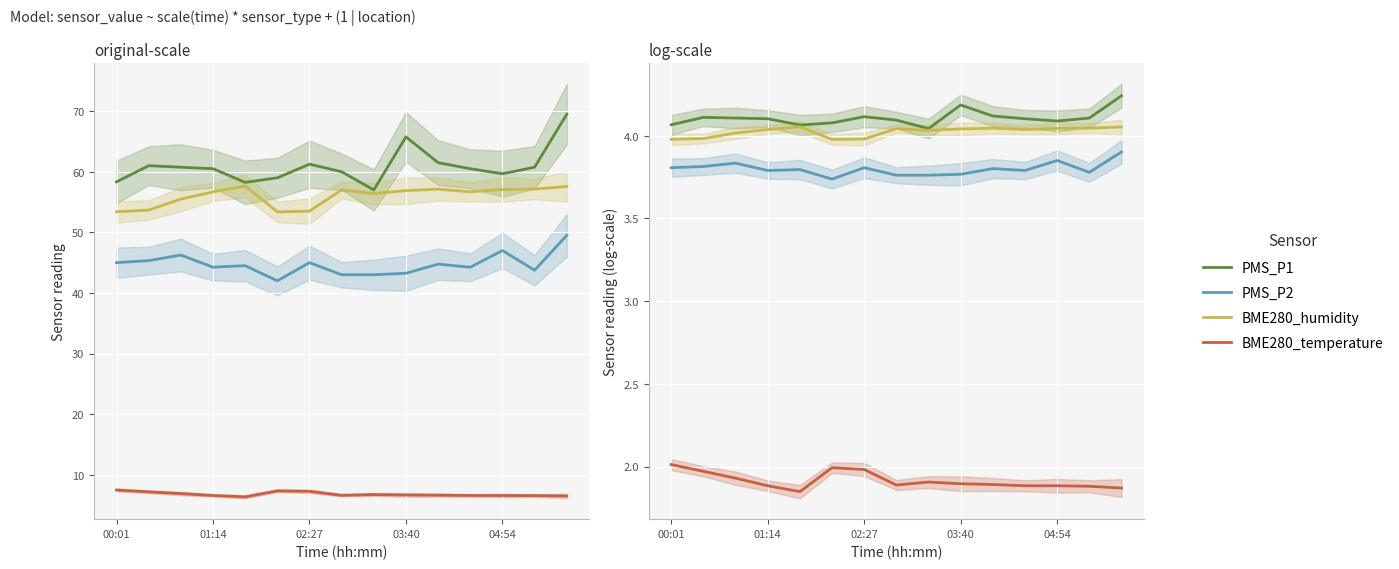

What is the average value of the PMS_P1 series?

4.1